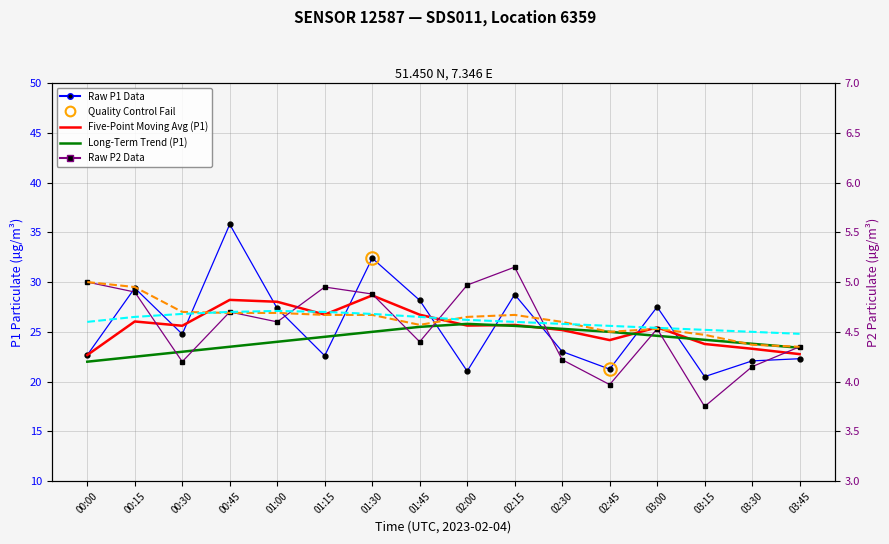

What is the maximum value shown in the chart?

35.8